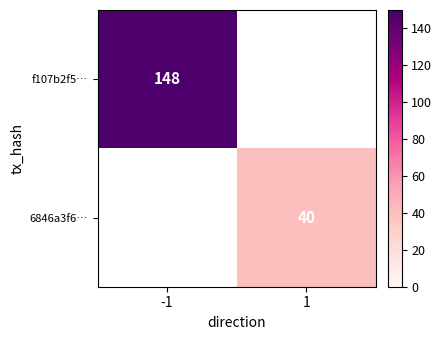

The 6846a3f6… series shows 13 at 1. True or false?

False